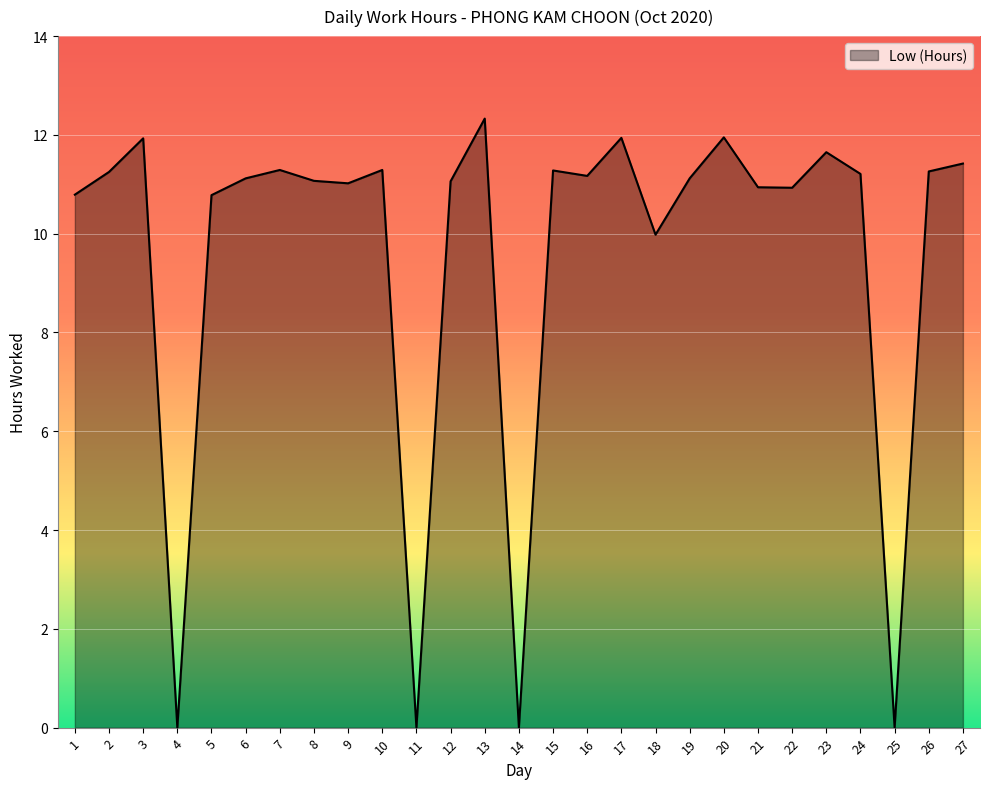

True or false: the data shows 3.9 at 5.

False